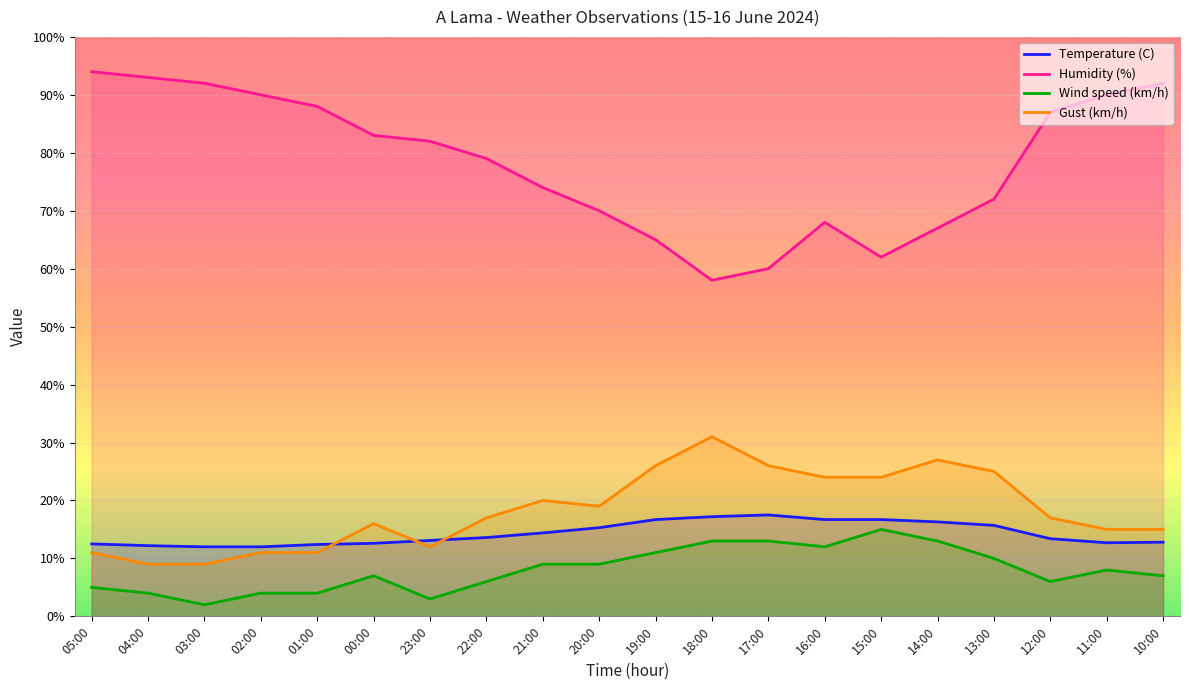

Rank the series at 04:00 from lowest to highest value.

Wind speed (km/h), Gust (km/h), Temperature (C), Humidity (%)